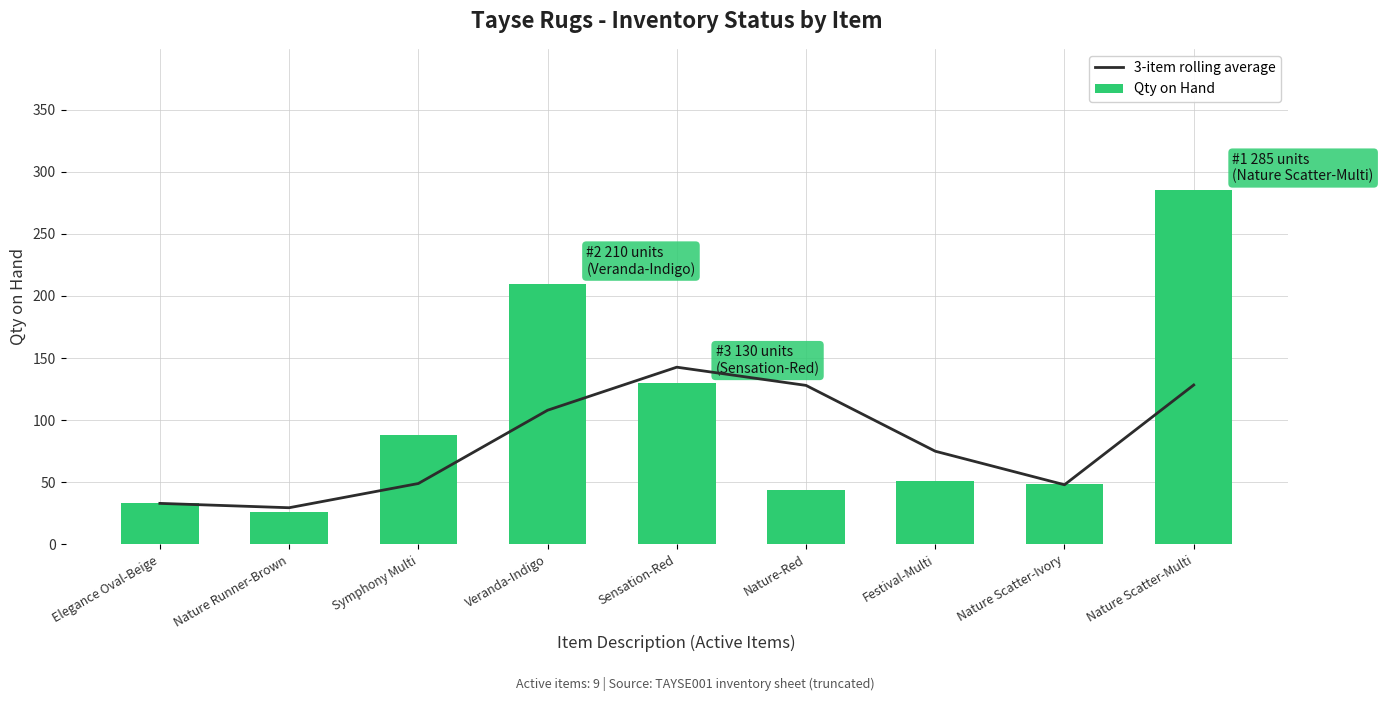

What is the label of the 6th bar from the right?

Veranda-Indigo